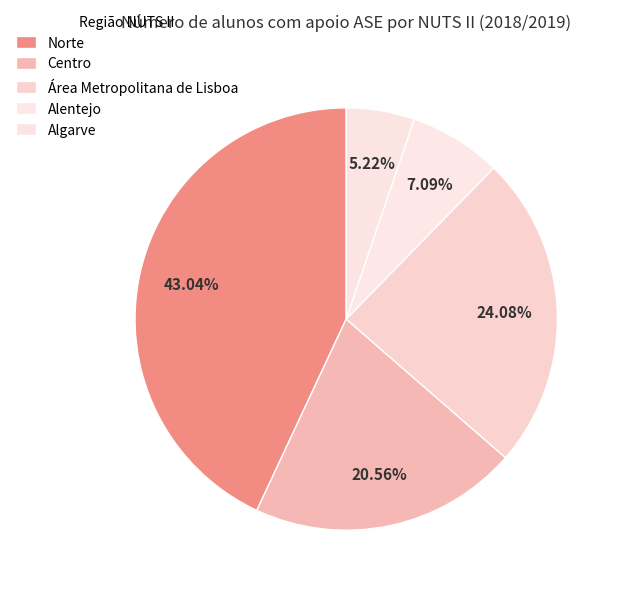

Is Centro the majority of the pie?

No